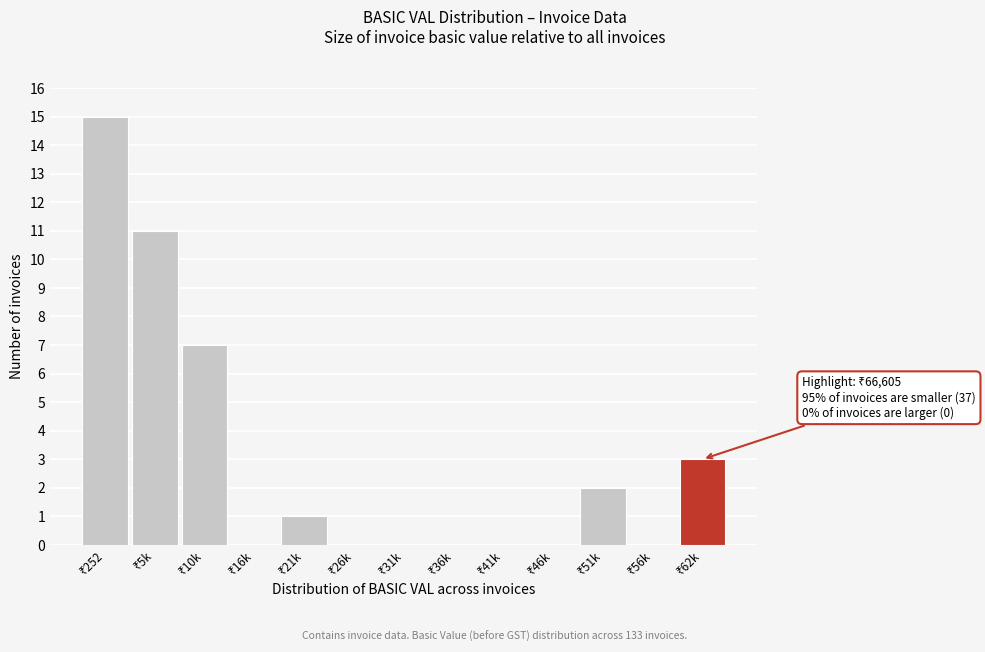

What is the sum of all values?

39